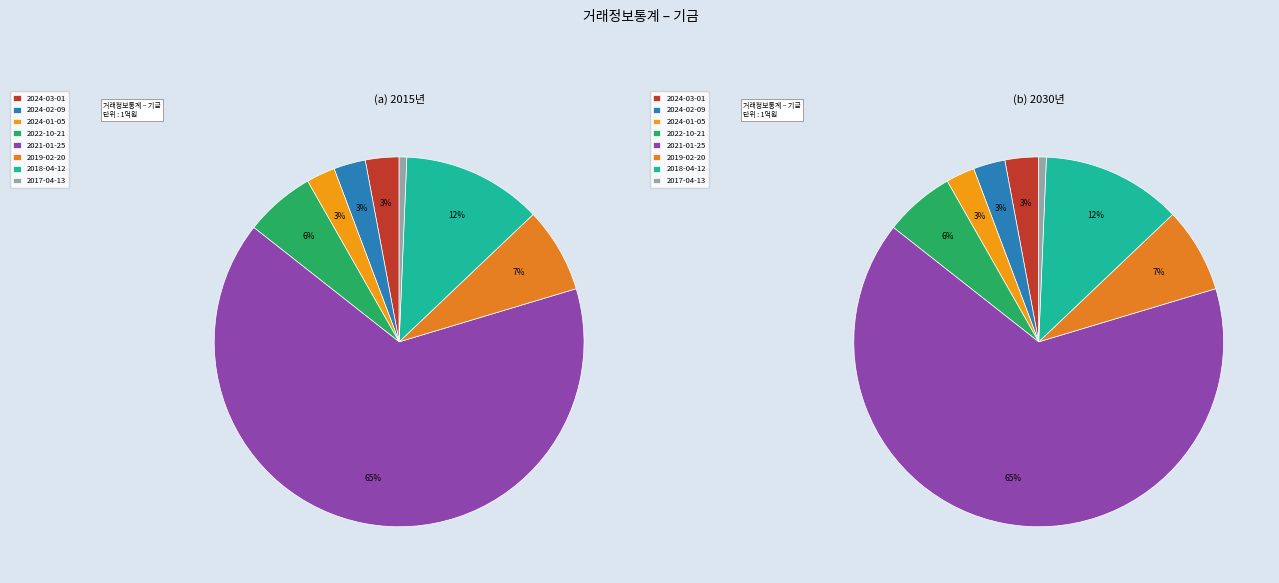

Combined, what portion of the pie is 2022-10-21 and 2019-02-20?

13.6%